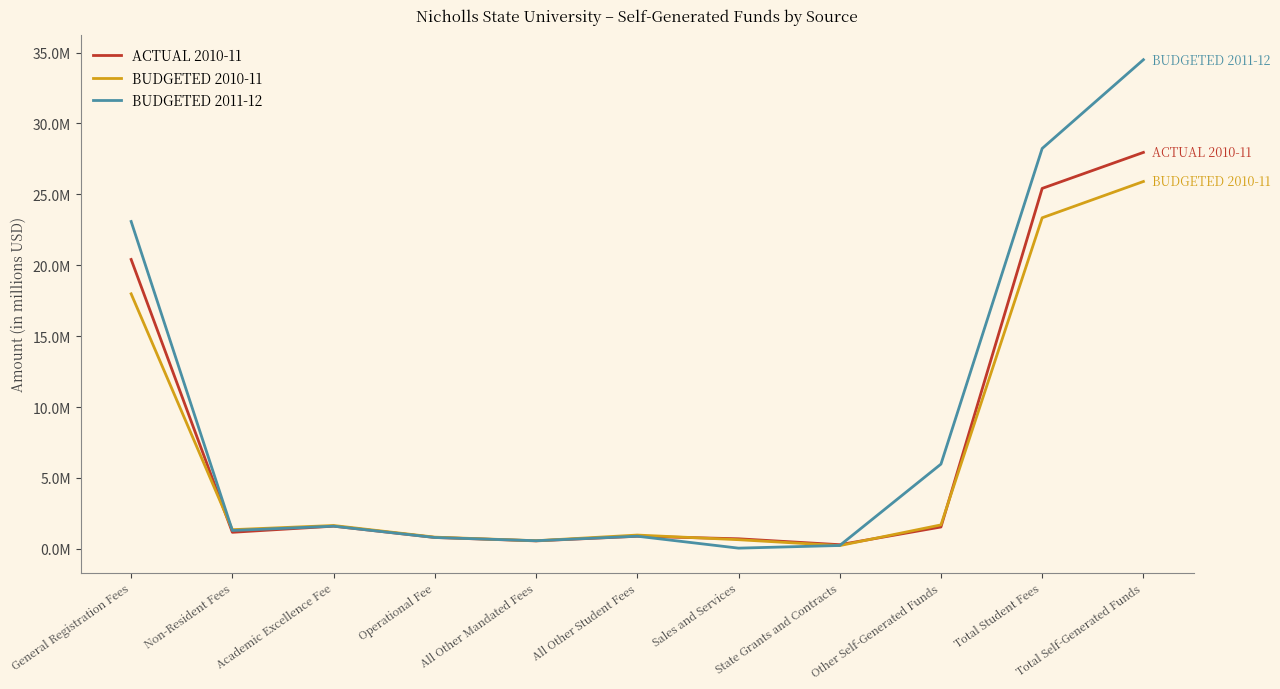

Does the chart display data point markers on the line(s)?

No